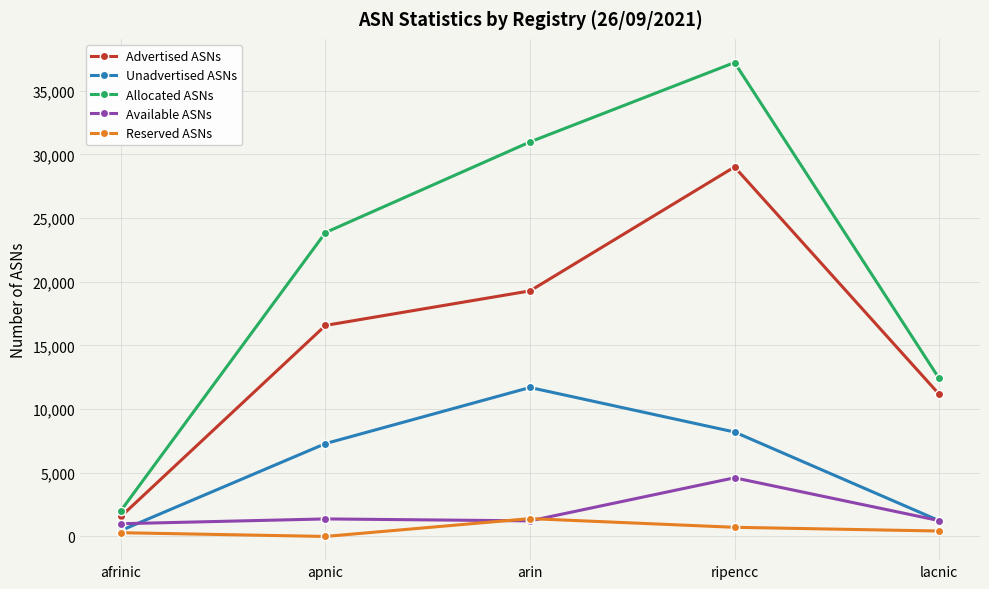

Count the number of categories in the chart.

5